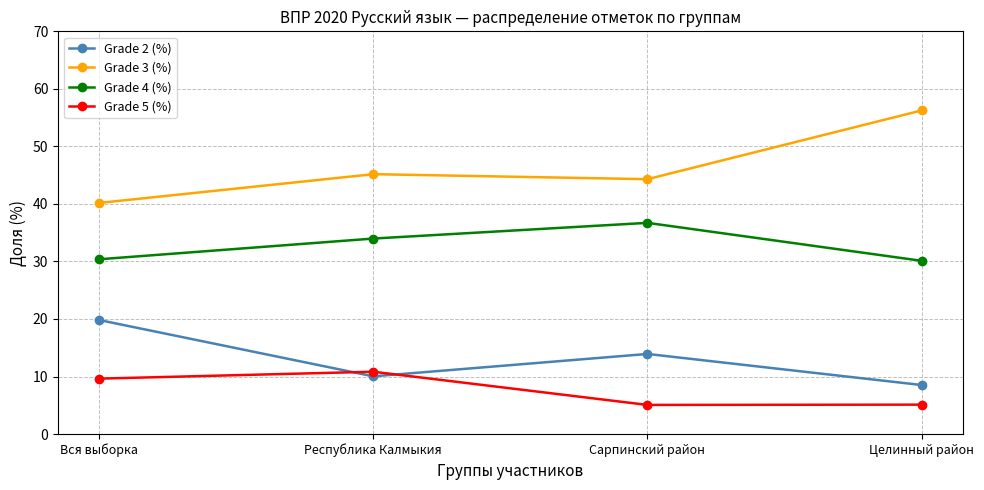

Rank the categories by Grade 2 (%) value from highest to lowest.

Вся выборка, Сарпинский район, Республика Калмыкия, Целинный район